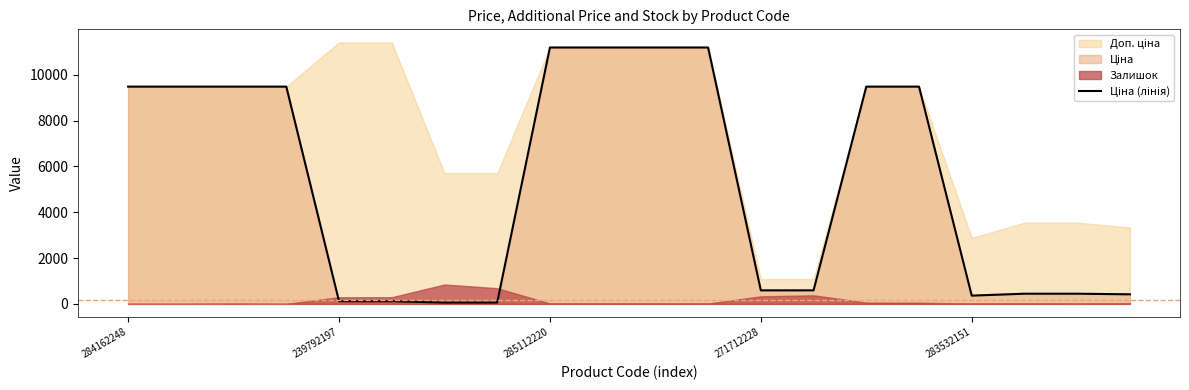

What is the change in value from 239792197 to 283532151?

+245.8